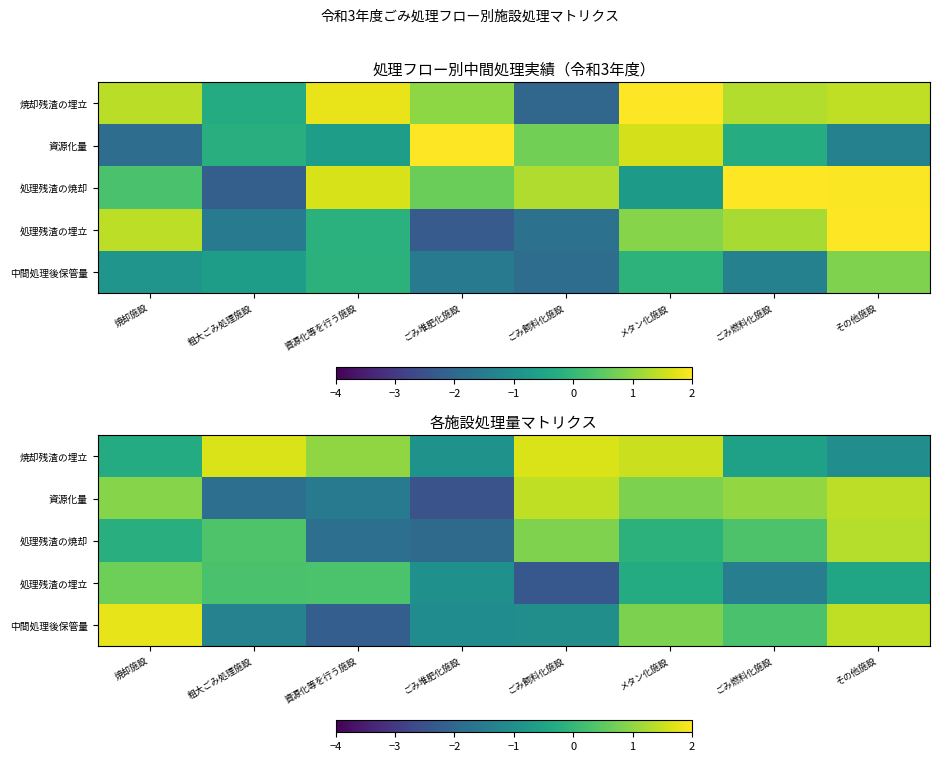

The 処理残渣の焼却 series shows 1.2 at ごみ飼料化施設. True or false?

False